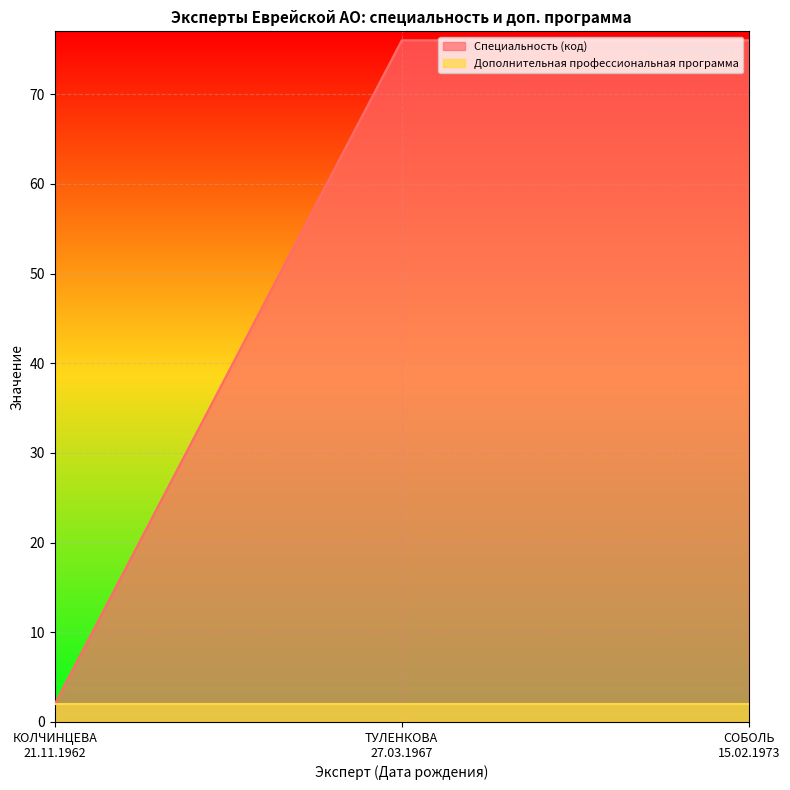

How many values are between 2 and 76?

3